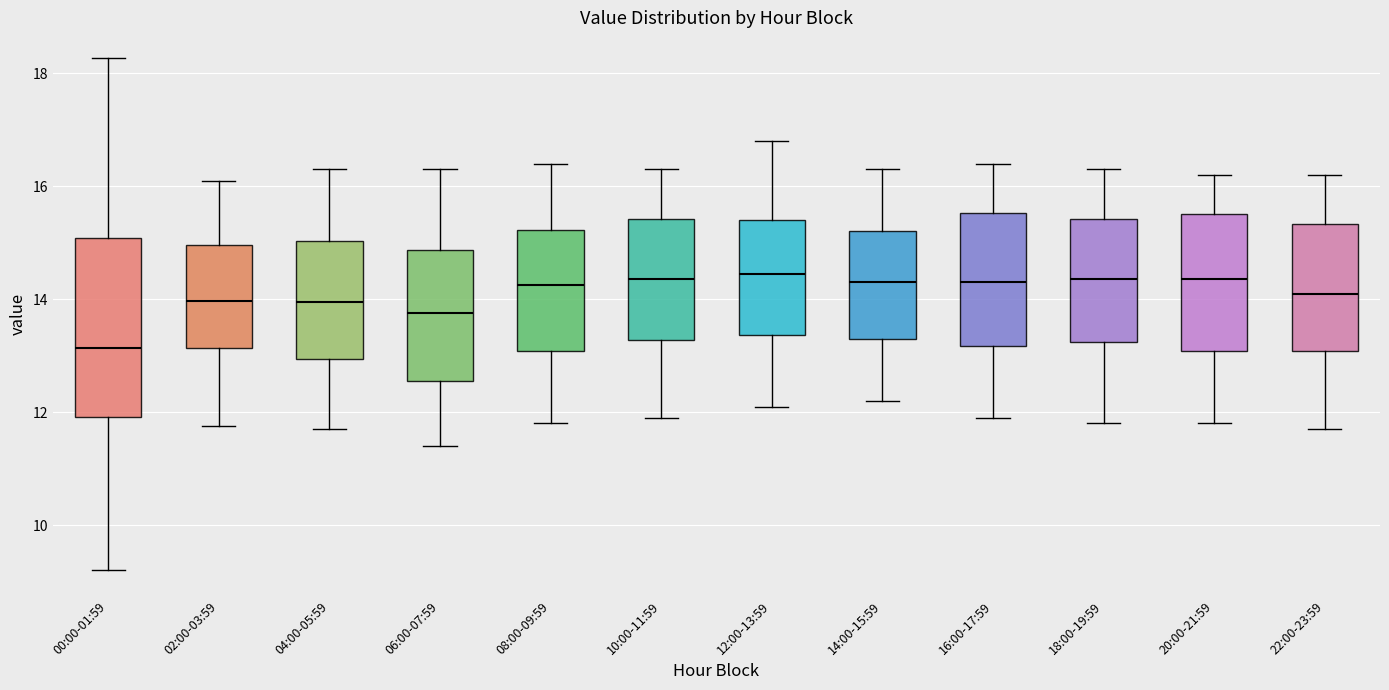

Reading left to right, read every box against the y-axis: the position of its median line, the range the box covers, and the ends of its whiskers. The values are not printed on the chart, so give them approximately, as read against the axis.

00:00-01:59: median 13.2, box 12.0 to 15.0, whiskers 9.2 to 18.2
02:00-03:59: median 14.0, box 13.2 to 15.0, whiskers 11.8 to 16.2
04:00-05:59: median 14.0, box 13.0 to 15.0, whiskers 11.8 to 16.4
06:00-07:59: median 13.8, box 12.6 to 14.8, whiskers 11.4 to 16.4
08:00-09:59: median 14.2, box 13.0 to 15.2, whiskers 11.8 to 16.4
10:00-11:59: median 14.4, box 13.2 to 15.4, whiskers 12.0 to 16.4
12:00-13:59: median 14.4, box 13.4 to 15.4, whiskers 12.2 to 16.8
14:00-15:59: median 14.4, box 13.4 to 15.2, whiskers 12.2 to 16.4
16:00-17:59: median 14.4, box 13.2 to 15.6, whiskers 12.0 to 16.4
18:00-19:59: median 14.4, box 13.2 to 15.4, whiskers 11.8 to 16.4
20:00-21:59: median 14.4, box 13.0 to 15.6, whiskers 11.8 to 16.2
22:00-23:59: median 14.2, box 13.0 to 15.4, whiskers 11.8 to 16.2